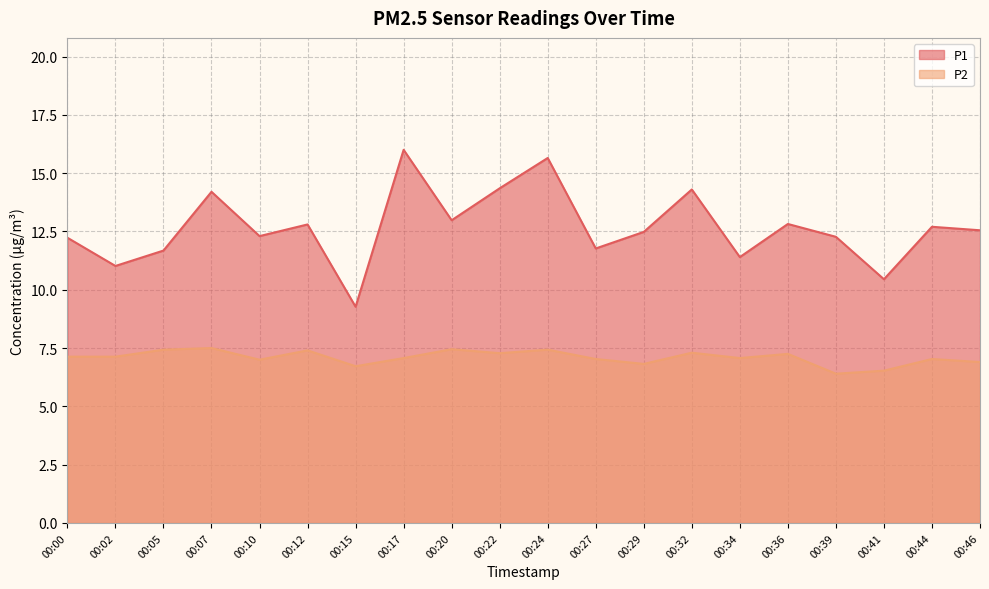

Between 00:24 and 00:10, which is larger?

00:24